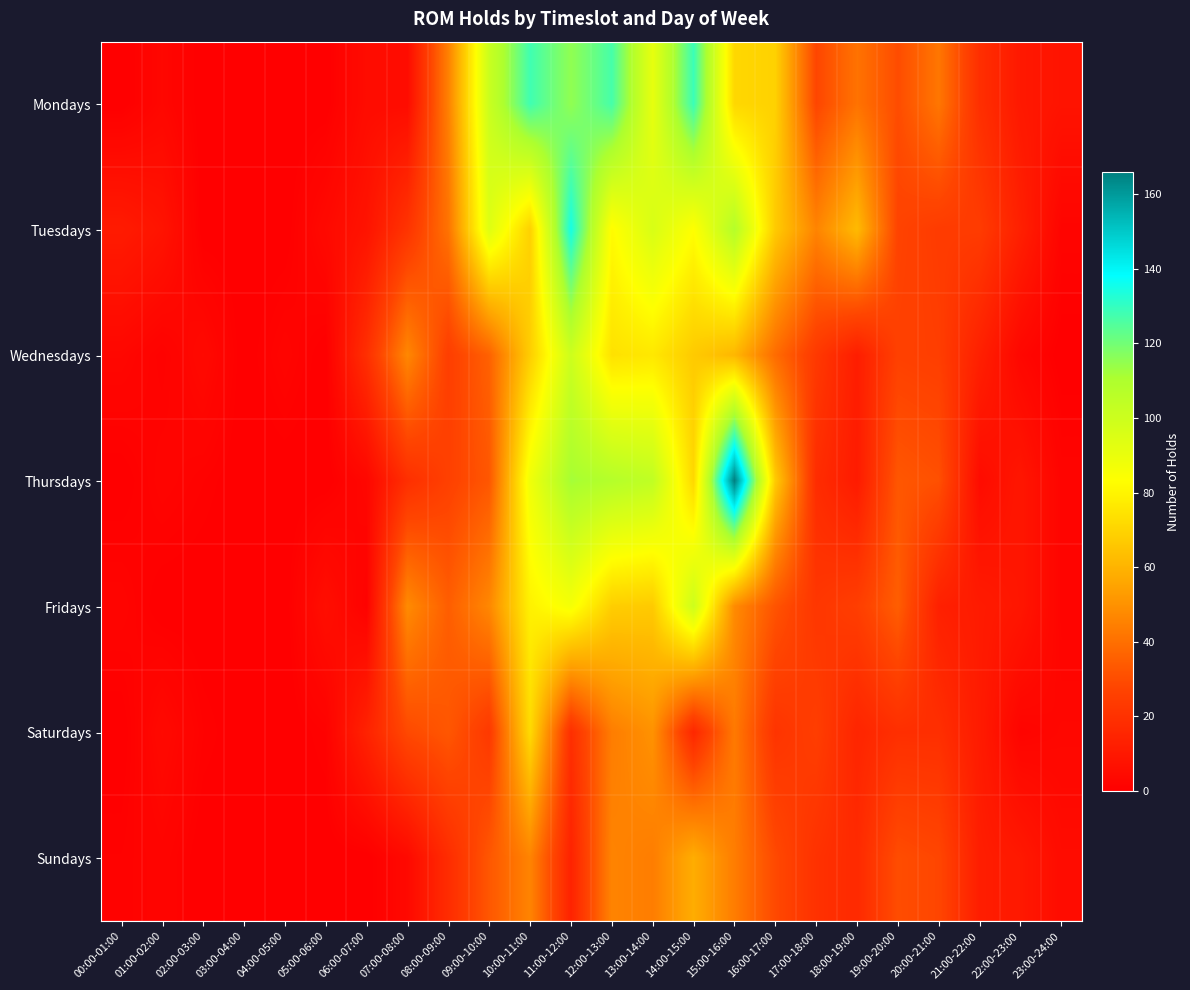

Reading right to left, what are all the values shown in this chart?

Mondays: 23:00-24:00=8	22:00-23:00=10	21:00-22:00=19	20:00-21:00=42	19:00-20:00=30	18:00-19:00=41	17:00-18:00=28	16:00-17:00=69	15:00-16:00=71	14:00-15:00=129	13:00-14:00=91	12:00-13:00=127	11:00-12:00=115	10:00-11:00=128	09:00-10:00=101	08:00-09:00=45	07:00-08:00=5	06:00-07:00=5	05:00-06:00=0	04:00-05:00=0	03:00-04:00=0	02:00-03:00=0	01:00-02:00=3	00:00-01:00=0
Tuesdays: 23:00-24:00=2	22:00-23:00=13	21:00-22:00=24	20:00-21:00=24	19:00-20:00=27	18:00-19:00=62	17:00-18:00=46	16:00-17:00=67	15:00-16:00=108	14:00-15:00=83	13:00-14:00=96	12:00-13:00=82	11:00-12:00=135	10:00-11:00=69	09:00-10:00=94	08:00-09:00=41	07:00-08:00=21	06:00-07:00=8	05:00-06:00=4	04:00-05:00=0	03:00-04:00=0	02:00-03:00=0	01:00-02:00=8	00:00-01:00=11
Wednesdays: 23:00-24:00=0	22:00-23:00=3	21:00-22:00=13	20:00-21:00=25	19:00-20:00=26	18:00-19:00=12	17:00-18:00=23	16:00-17:00=39	15:00-16:00=61	14:00-15:00=67	13:00-14:00=76	12:00-13:00=74	11:00-12:00=100	10:00-11:00=68	09:00-10:00=36	08:00-09:00=25	07:00-08:00=47	06:00-07:00=19	05:00-06:00=0	04:00-05:00=2	03:00-04:00=0	02:00-03:00=4	01:00-02:00=1	00:00-01:00=3
Thursdays: 23:00-24:00=2	22:00-23:00=9	21:00-22:00=5	20:00-21:00=31	19:00-20:00=33	18:00-19:00=11	17:00-18:00=18	16:00-17:00=67	15:00-16:00=166	14:00-15:00=71	13:00-14:00=104	12:00-13:00=108	11:00-12:00=112	10:00-11:00=88	09:00-10:00=33	08:00-09:00=26	07:00-08:00=19	06:00-07:00=3	05:00-06:00=0	04:00-05:00=0	03:00-04:00=0	02:00-03:00=1	01:00-02:00=2	00:00-01:00=0
Fridays: 23:00-24:00=2	22:00-23:00=9	21:00-22:00=11	20:00-21:00=13	19:00-20:00=35	18:00-19:00=25	17:00-18:00=22	16:00-17:00=32	15:00-16:00=48	14:00-15:00=100	13:00-14:00=67	12:00-13:00=68	11:00-12:00=86	10:00-11:00=79	09:00-10:00=47	08:00-09:00=35	07:00-08:00=48	06:00-07:00=1	05:00-06:00=6	04:00-05:00=0	03:00-04:00=0	02:00-03:00=0	01:00-02:00=0	00:00-01:00=2
Saturdays: 23:00-24:00=3	22:00-23:00=2	21:00-22:00=11	20:00-21:00=19	19:00-20:00=19	18:00-19:00=15	17:00-18:00=25	16:00-17:00=21	15:00-16:00=43	14:00-15:00=16	13:00-14:00=50	12:00-13:00=44	11:00-12:00=19	10:00-11:00=72	09:00-10:00=23	08:00-09:00=33	07:00-08:00=29	06:00-07:00=14	05:00-06:00=1	04:00-05:00=0	03:00-04:00=0	02:00-03:00=1	01:00-02:00=4	00:00-01:00=0
Sundays: 23:00-24:00=5	22:00-23:00=10	21:00-22:00=12	20:00-21:00=28	19:00-20:00=30	18:00-19:00=17	17:00-18:00=20	16:00-17:00=29	15:00-16:00=44	14:00-15:00=58	13:00-14:00=44	12:00-13:00=46	11:00-12:00=14	10:00-11:00=46	09:00-10:00=33	08:00-09:00=18	07:00-08:00=4	06:00-07:00=0	05:00-06:00=0	04:00-05:00=0	03:00-04:00=0	02:00-03:00=0	01:00-02:00=2	00:00-01:00=1